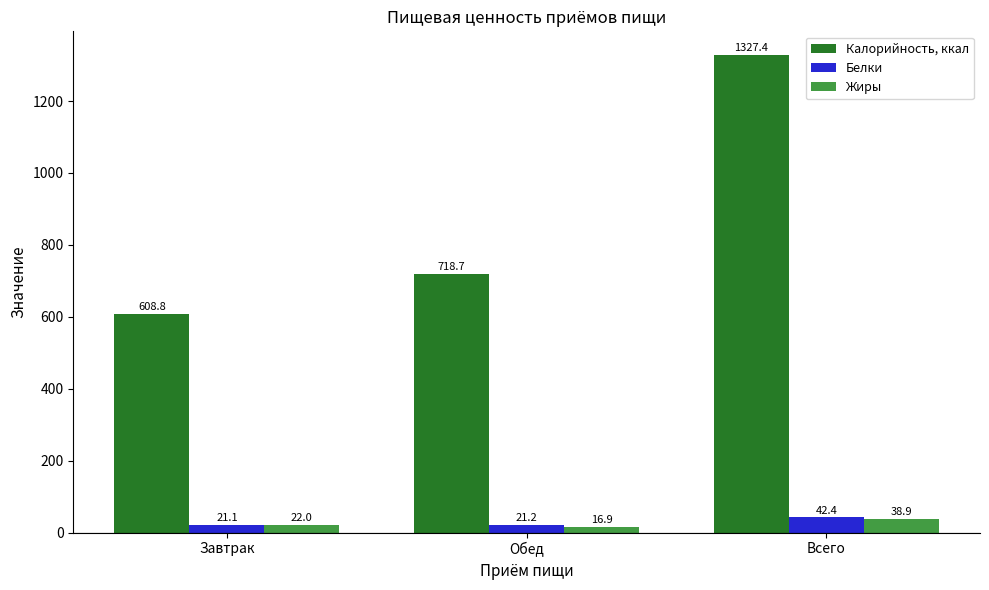

What is the average value of the Калорийность, ккал series?

885.0